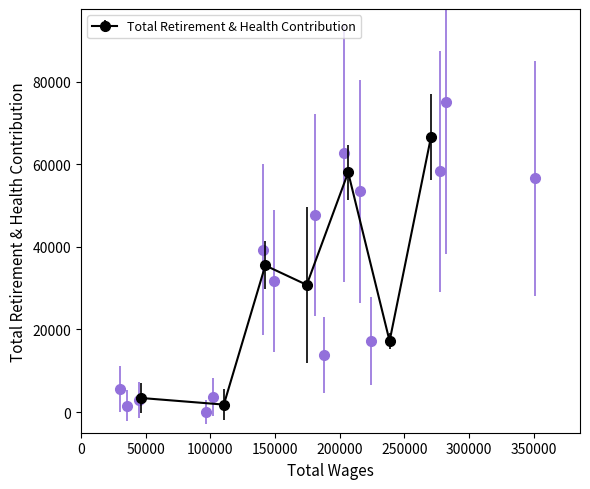

List the labels in order of value, smallest first.

11, 13, 12, 10, 14, 6, 3, 8, 9, 7, 4, 0, 2, 5, 1